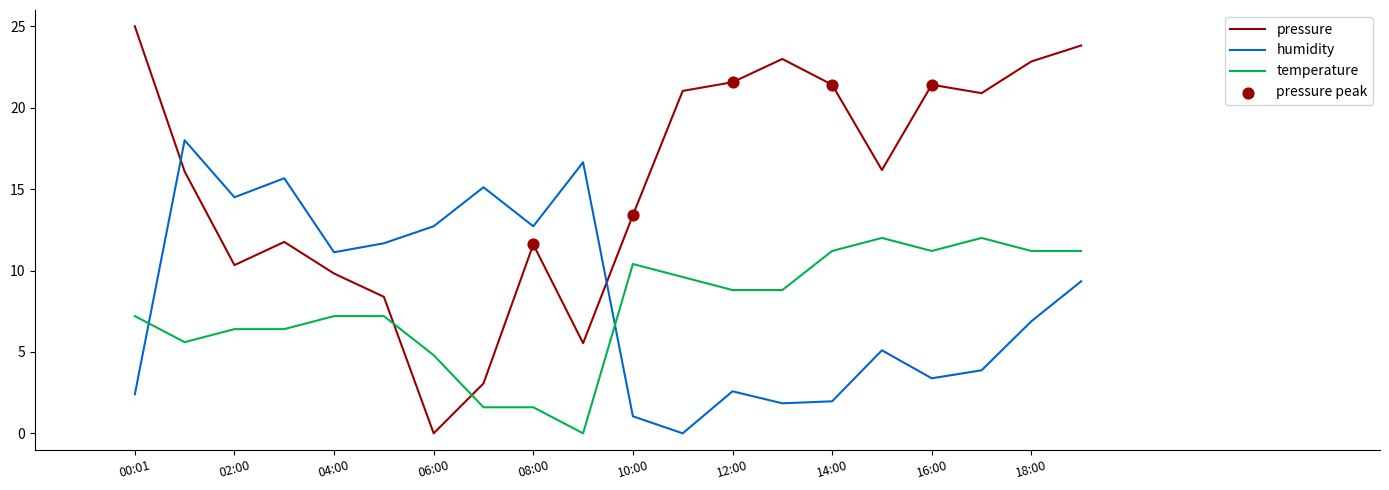

Which series has the largest range (max minus min)?

pressure